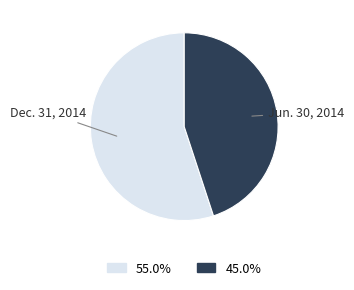

Is there any slice that represents more than half of the pie?

Yes